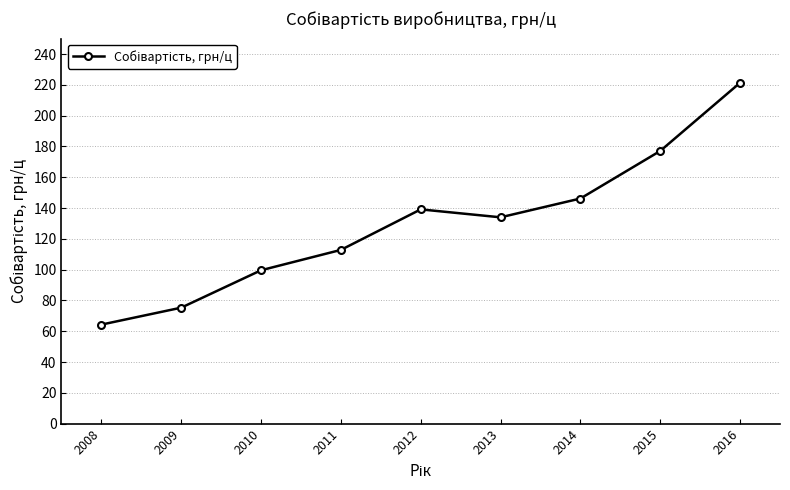

List the labels in order of value, largest first.

2016, 2015, 2014, 2012, 2013, 2011, 2010, 2009, 2008